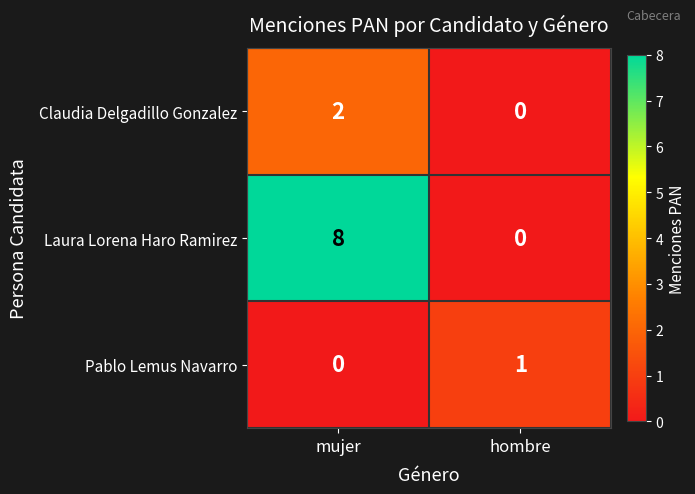

What is the total value across all series at mujer?

10